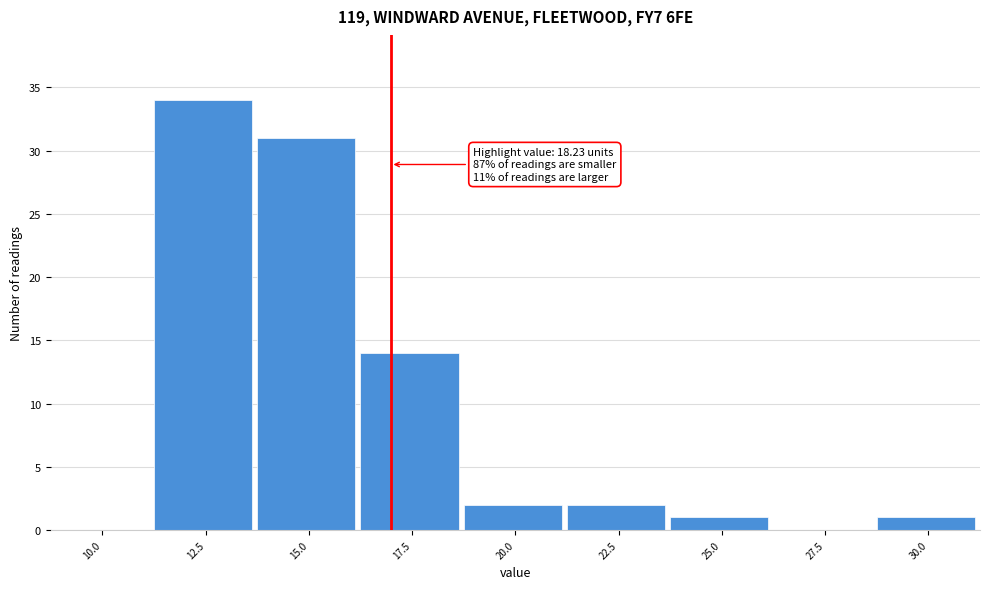

Reading right to left, extract all data points from this chart.

30.0=1	27.5=0	25.0=1	22.5=2	20.0=2	17.5=14	15.0=31	12.5=34	10.0=0